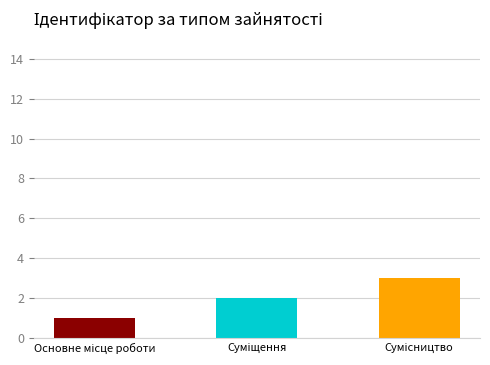

True or false: the data shows 1 at Основне місце роботи.

True